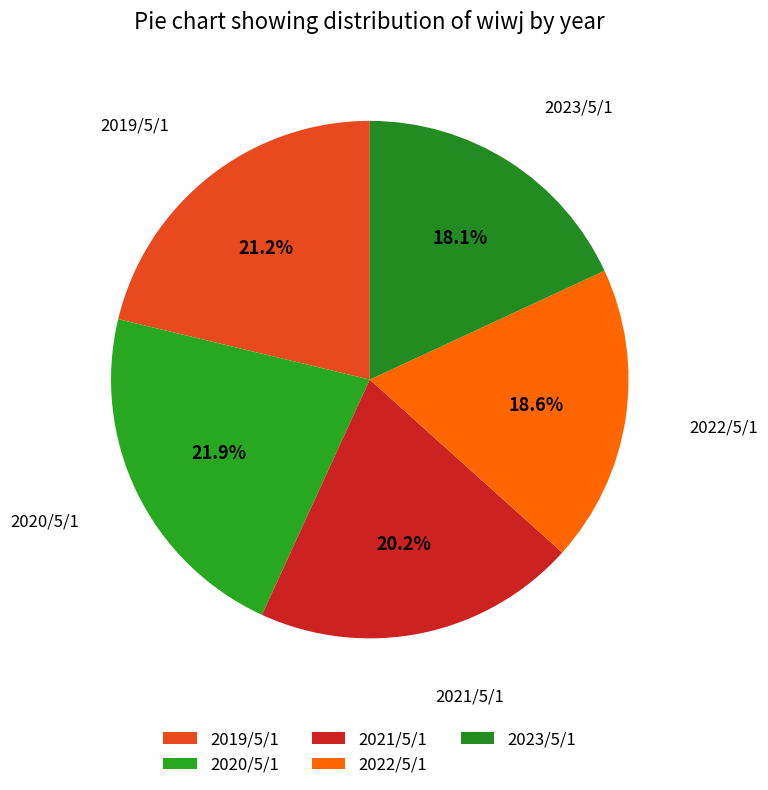

To the nearest percent, what portion does 2022/5/1 represent?

19%